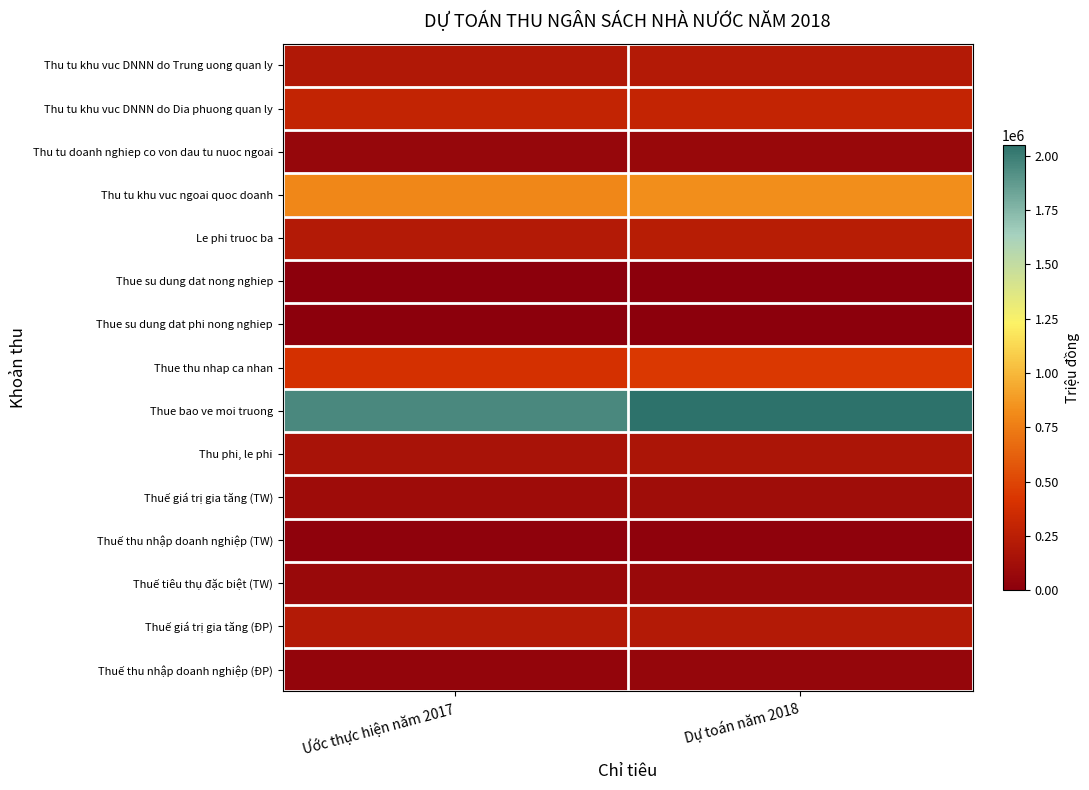

Reading right to left, list all the values displayed in this chart.

Thu tu khu vuc DNNN do Trung uong quan ly: Dự toán năm 2018=210000	Ước thực hiện năm 2017=200000
Thu tu khu vuc DNNN do Dia phuong quan ly: Dự toán năm 2018=300000	Ước thực hiện năm 2017=290000
Thu tu doanh nghiep co von dau tu nuoc ngoai: Dự toán năm 2018=65000	Ước thực hiện năm 2017=62000
Thu tu khu vuc ngoai quoc doanh: Dự toán năm 2018=830000	Ước thực hiện năm 2017=800000
Le phi truoc ba: Dự toán năm 2018=235000	Ước thực hiện năm 2017=210000
Thue su dung dat nong nghiep: Dự toán năm 2018=0	Ước thực hiện năm 2017=500
Thue su dung dat phi nong nghiep: Dự toán năm 2018=6000	Ước thực hiện năm 2017=6000
Thue thu nhap ca nhan: Dự toán năm 2018=435000	Ước thực hiện năm 2017=390000
Thue bao ve moi truong: Dự toán năm 2018=2050000	Ước thực hiện năm 2017=1950000
Thu phi, le phi: Dự toán năm 2018=175000	Ước thực hiện năm 2017=160000
Thuế giá trị gia tăng (TW): Dự toán năm 2018=110000	Ước thực hiện năm 2017=104000
Thuế thu nhập doanh nghiệp (TW): Dự toán năm 2018=22000	Ước thực hiện năm 2017=20000
Thuế tiêu thụ đặc biệt (TW): Dự toán năm 2018=78000	Ước thực hiện năm 2017=76000
Thuế giá trị gia tăng (ĐP): Dự toán năm 2018=216000	Ước thực hiện năm 2017=215000
Thuế thu nhập doanh nghiệp (ĐP): Dự toán năm 2018=55000	Ước thực hiện năm 2017=46000